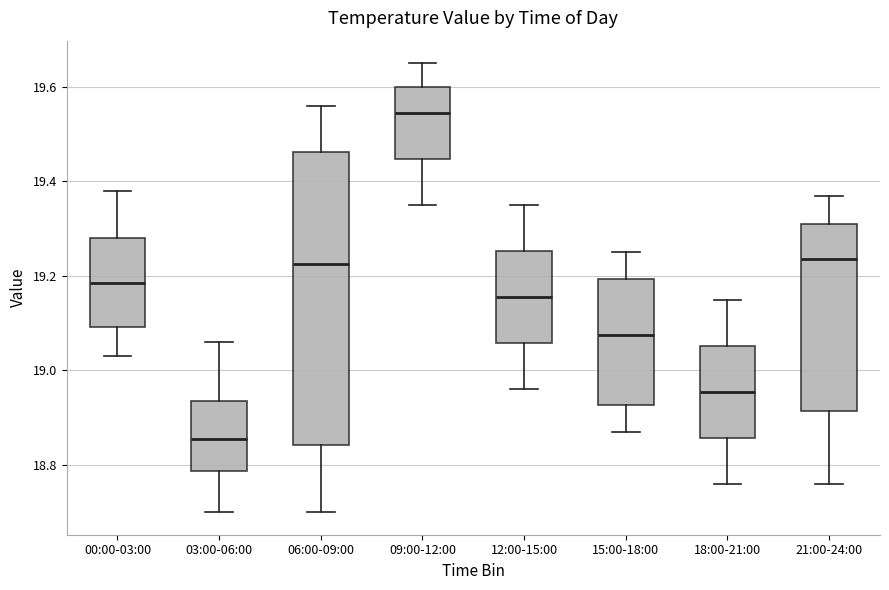

Where does the upper whisker of the box for 00:00-03:00 end on the y-axis? The values are not printed on the chart, so give them approximately, as read against the axis.

19.38